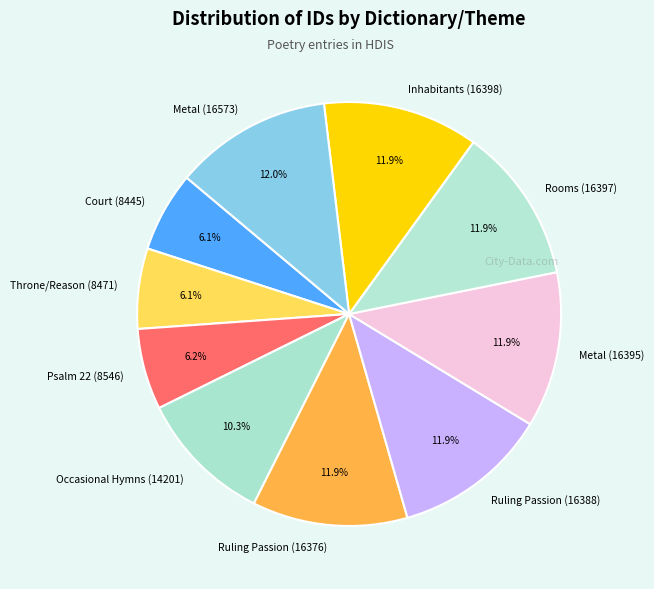

Do Ruling Passion (16388) and Metal (16395) together represent more than half of the pie?

No